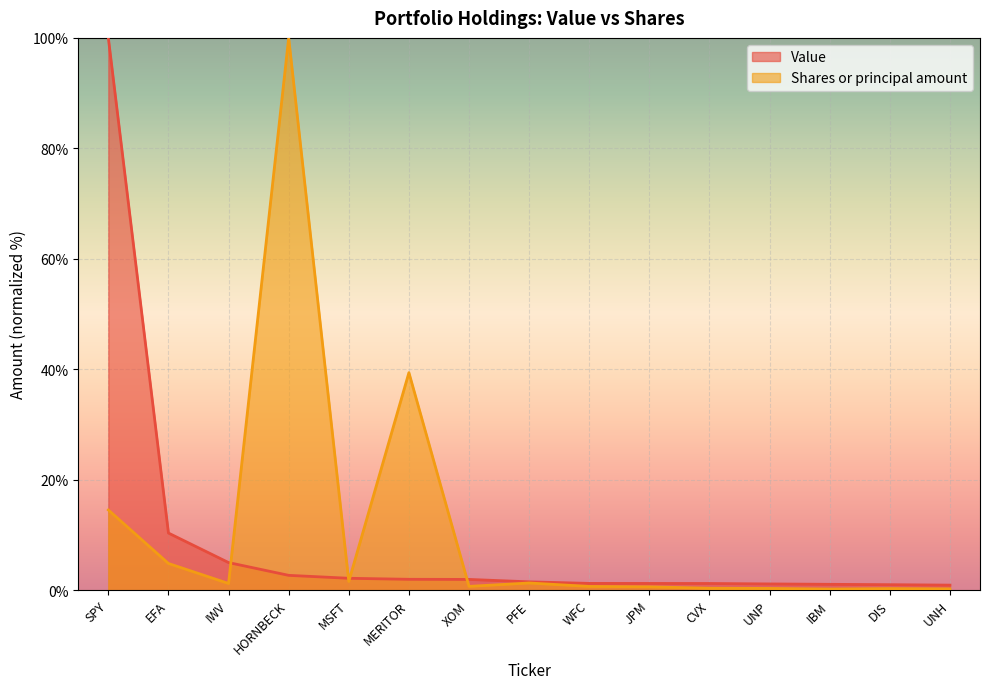

What is the lowest value of the Shares or principal amount series?

0.2